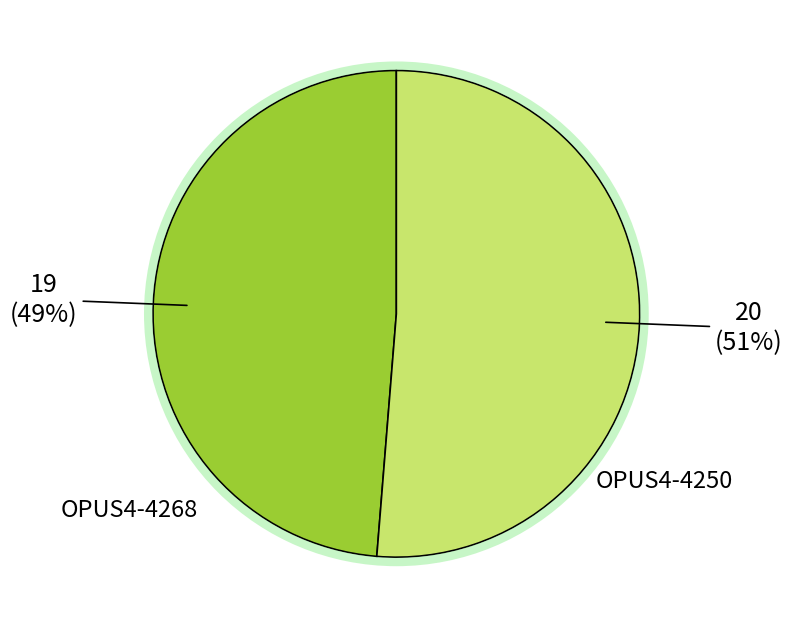

Does any single category account for the majority?

Yes